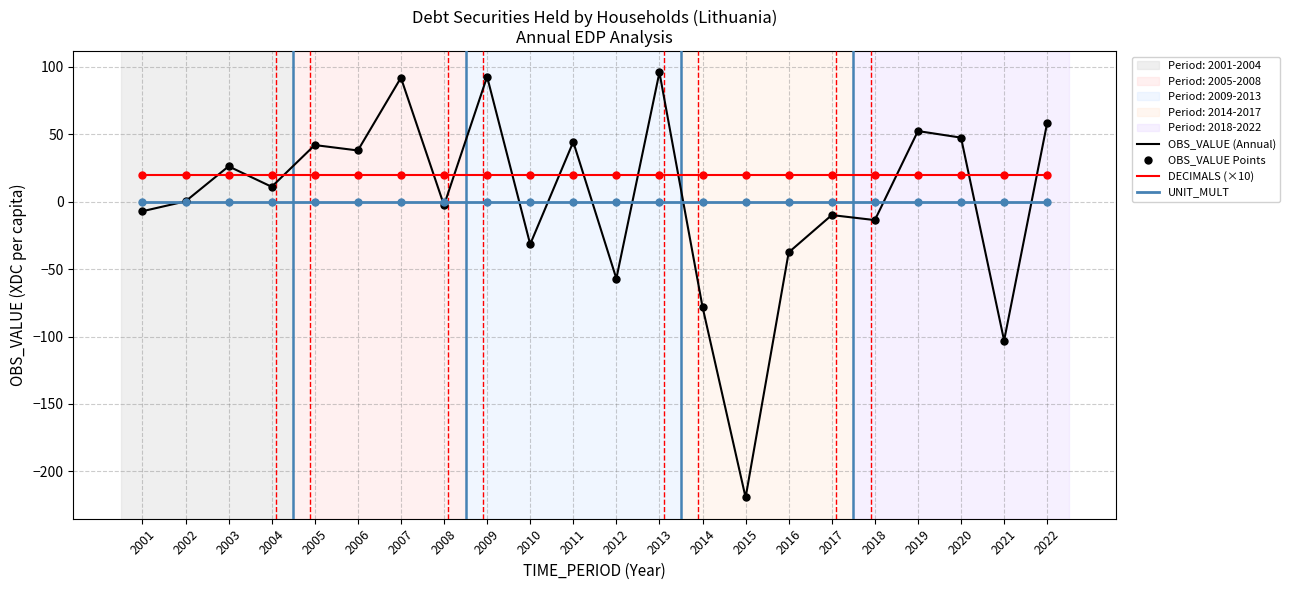

Which series has the largest total across all categories?

DECIMALS (×10)